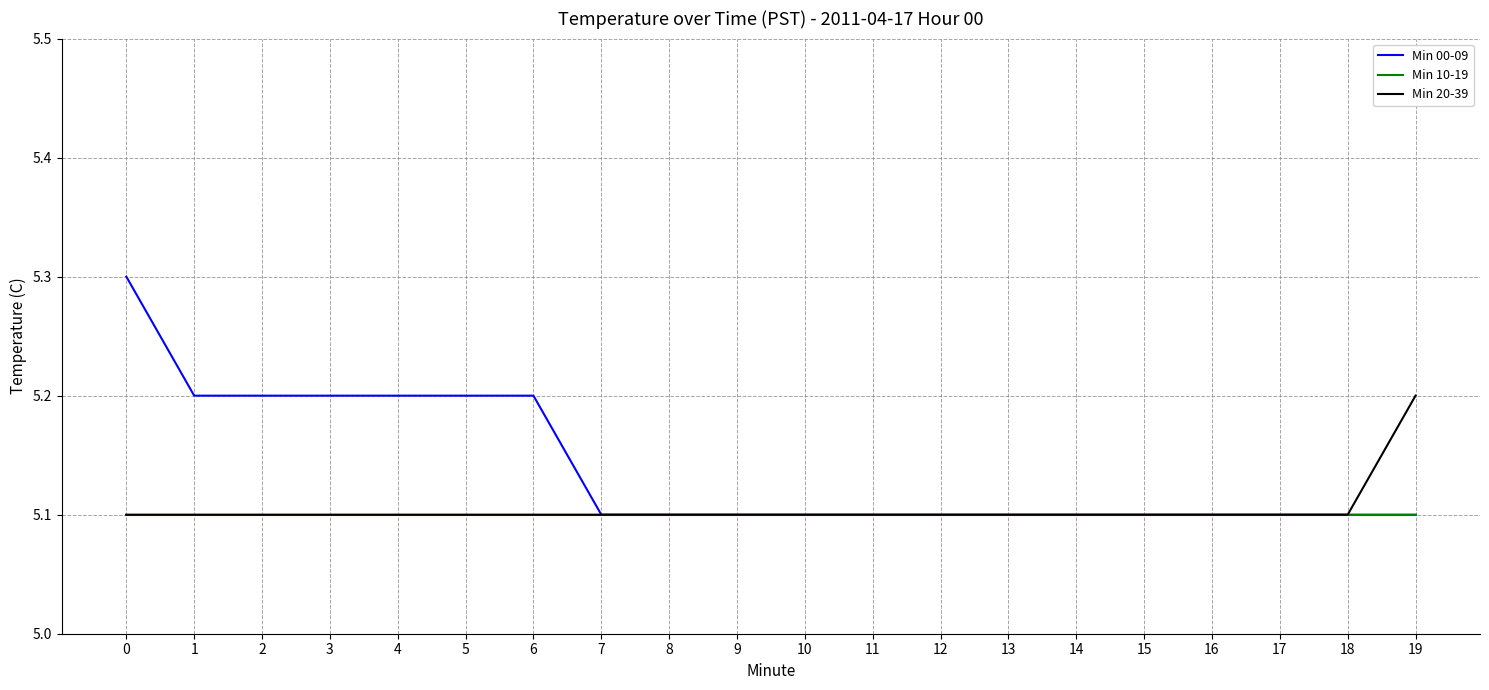

Which series has the largest total across all categories?

Min 00-09